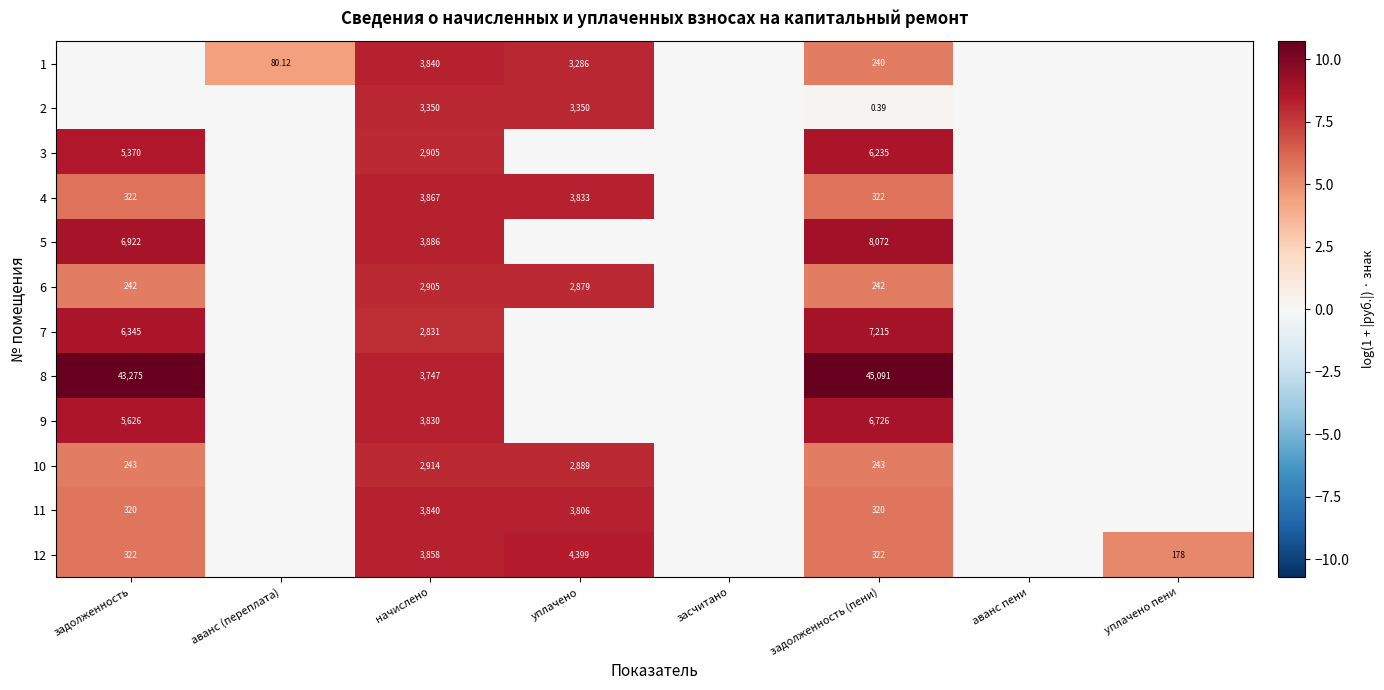

Which has a higher value, уплачено пени or задолженность (пени)?

задолженность (пени)